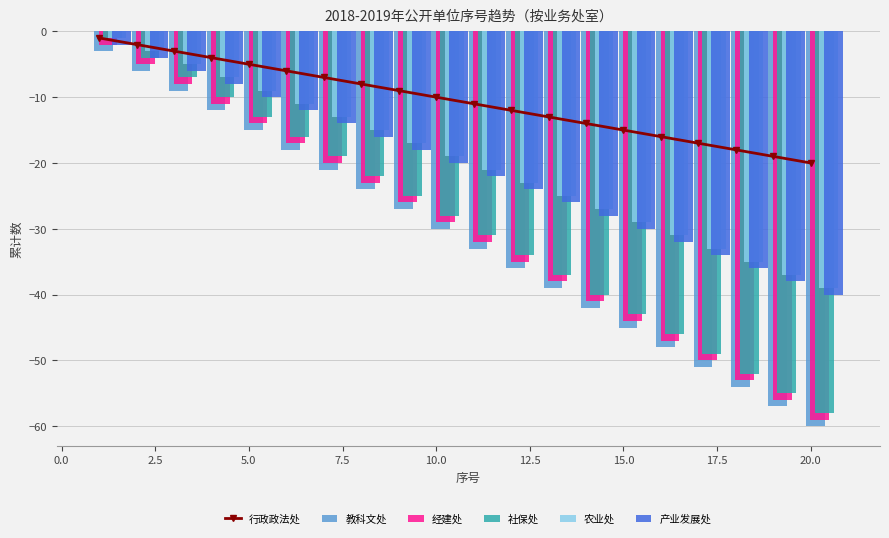

What is the difference between the second highest and minimum values in the 教科文处 series?

54